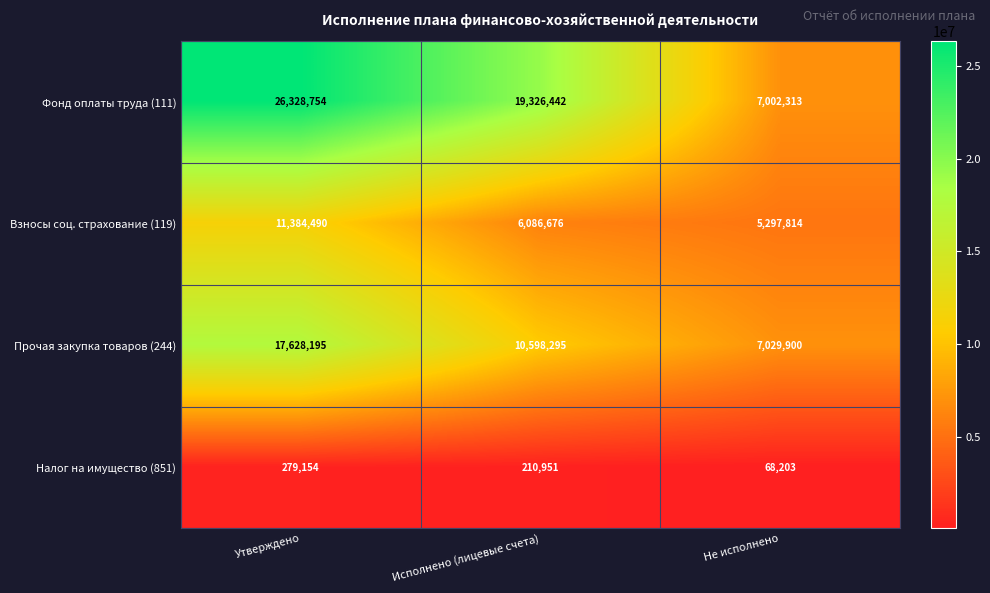

True or false: Прочая закупка товаров (244) has a value of 24676383 at Утверждено.

False